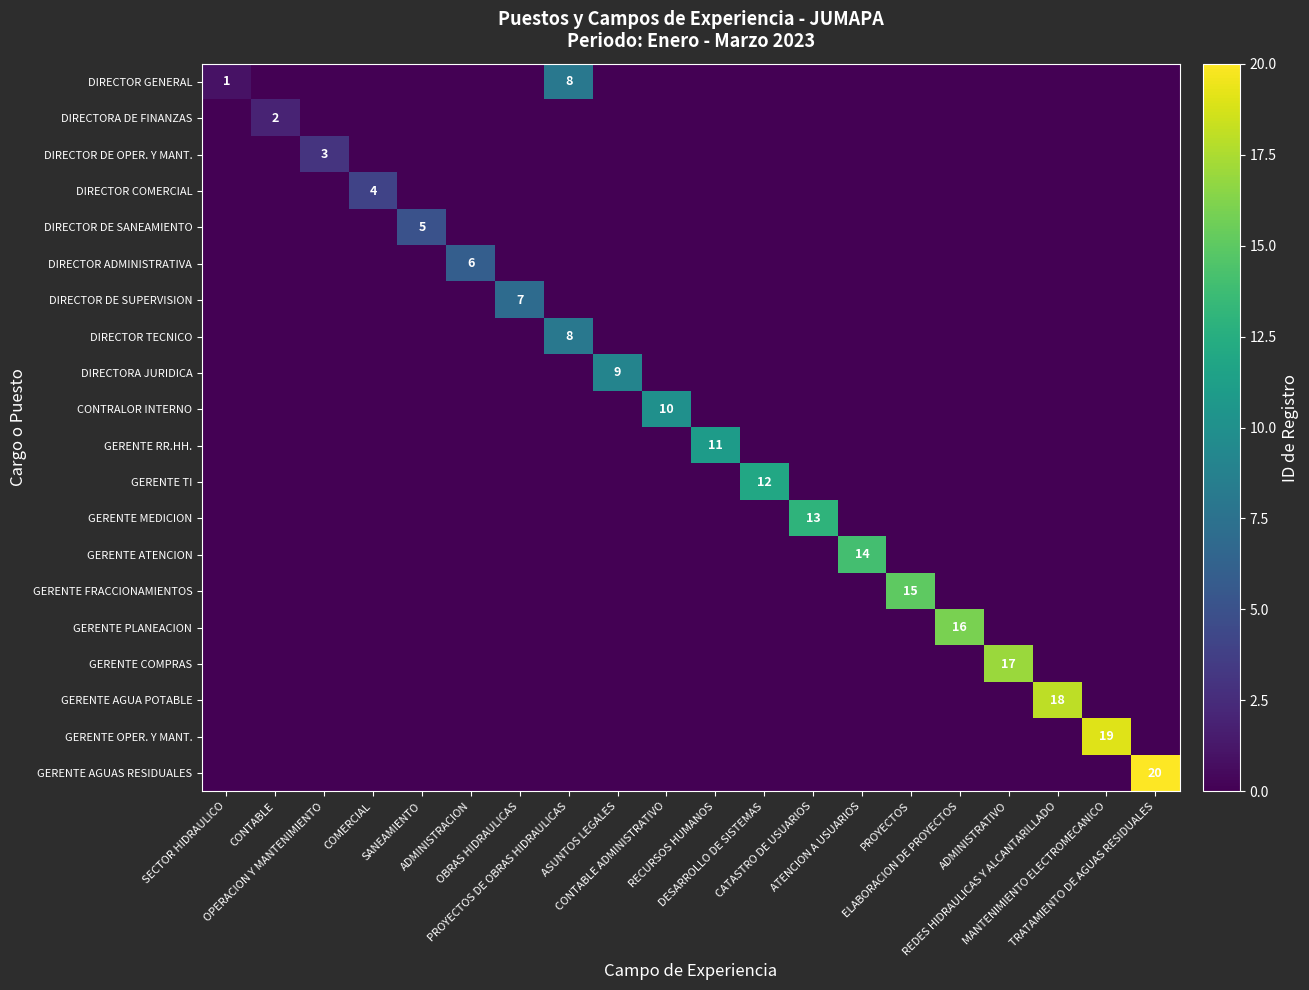

Is it true that DIRECTOR DE OPER. Y MANT. equals 0 at DESARROLLO DE SISTEMAS?

True